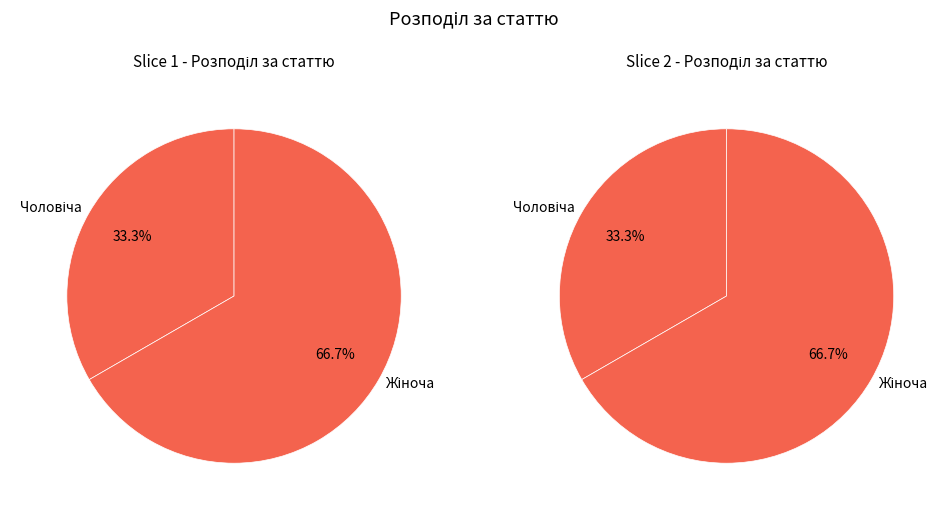

Between Жіноча and Чоловіча, which is larger?

Жіноча